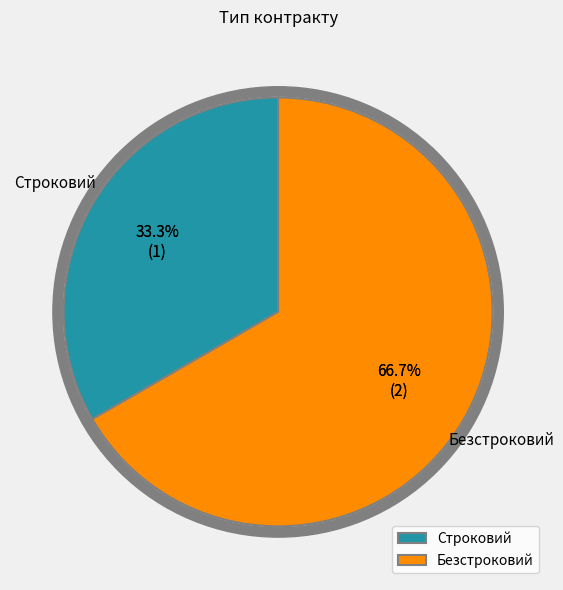

What is the change in value from Строковий to Безстроковий?

+1